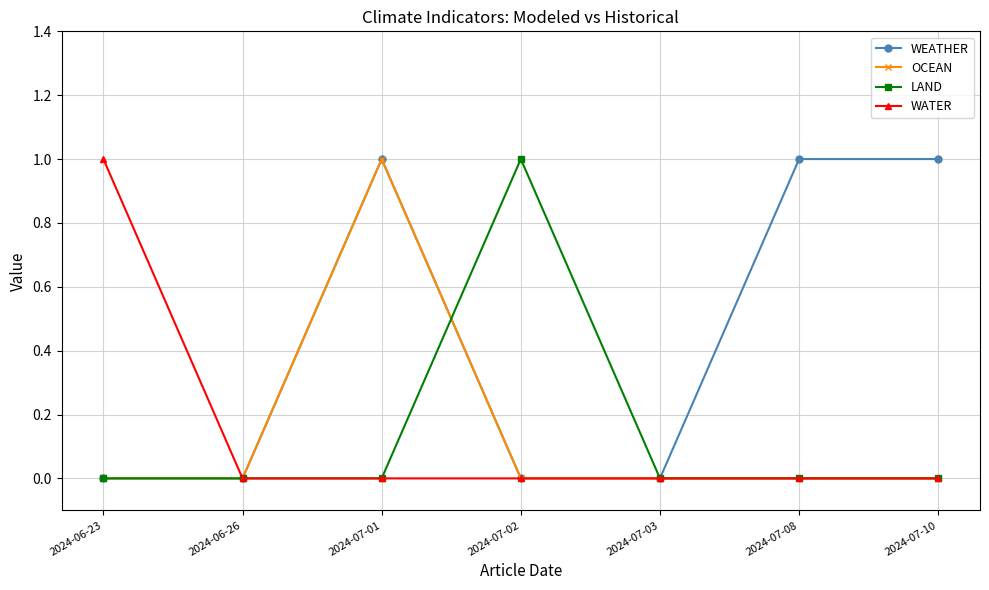

What are all the series names shown in the legend?

WEATHER, OCEAN, LAND, WATER